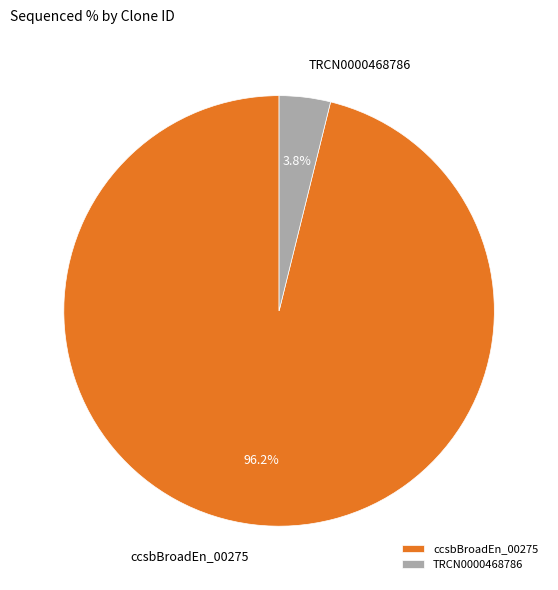

Which has a higher value, ccsbBroadEn_00275 or TRCN0000468786?

ccsbBroadEn_00275